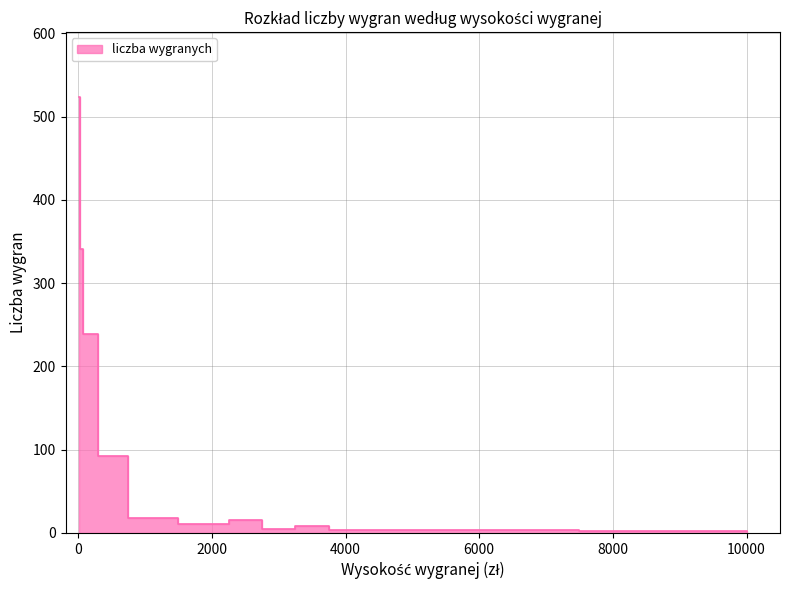

Which has a higher value, 10 or 1000?

10